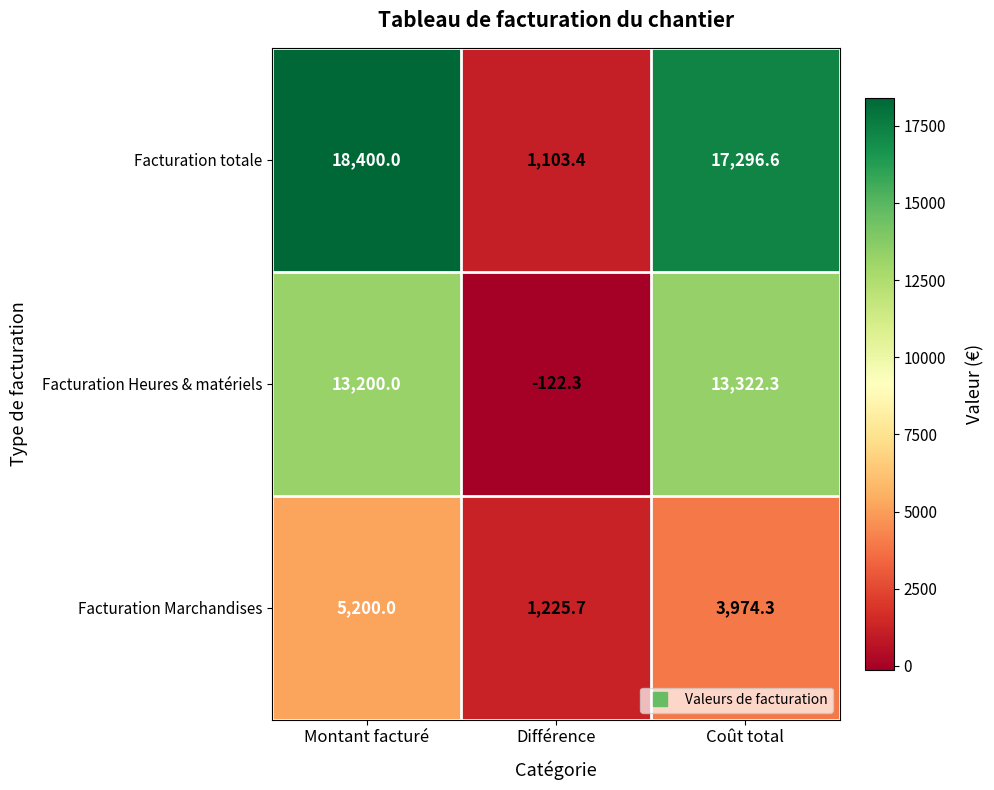

Which category has the lowest value in the Facturation totale series?

Différence